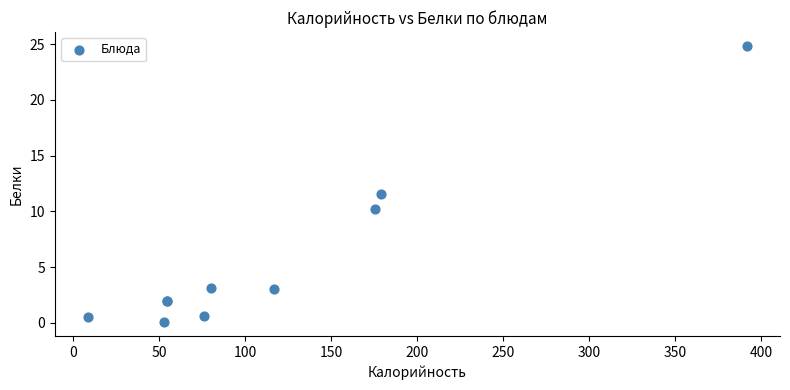

What Y value in the scatter plot is closest to 12?

11.6